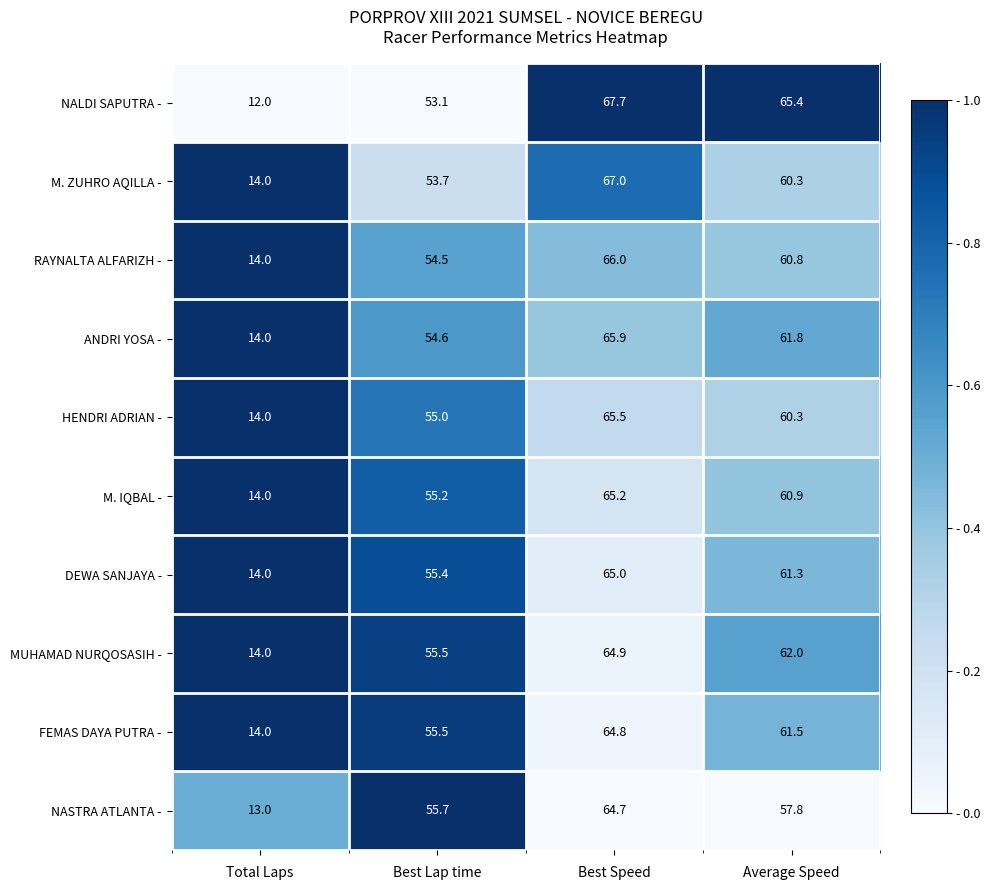

Is it true that HENDRI ADRIAN - equals 23.2 at Best Lap time?

False